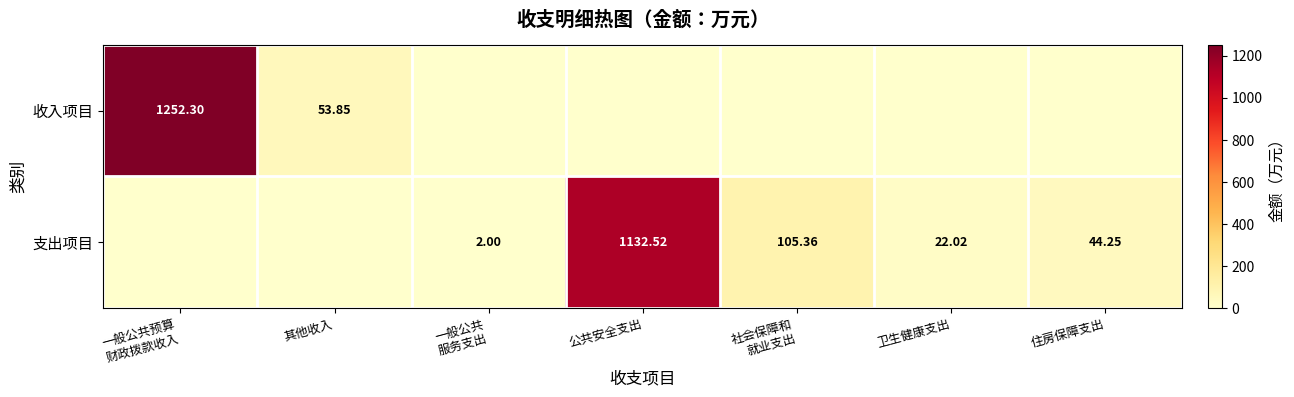

Which series has the widest spread of values?

收入项目